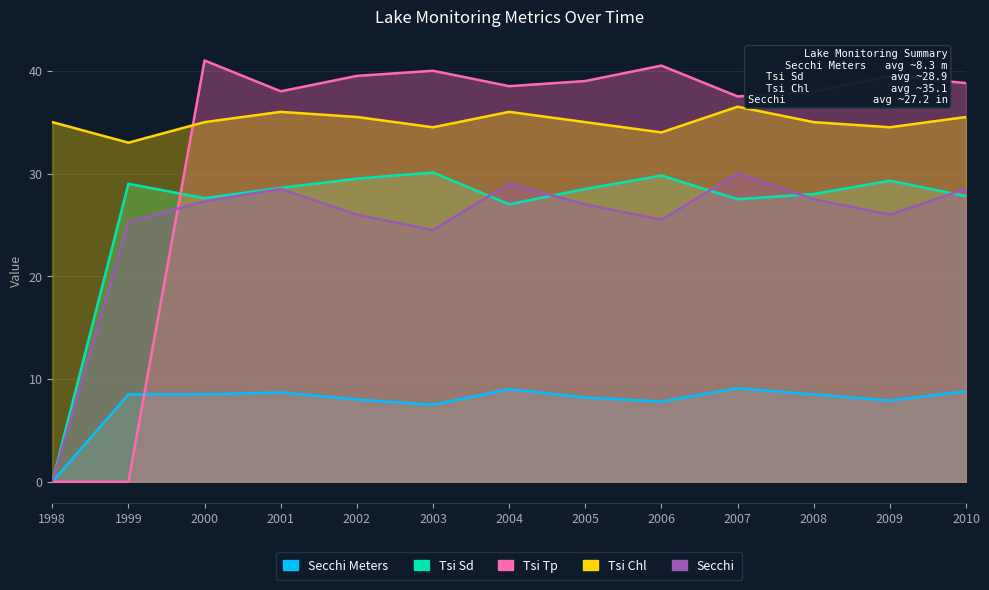

Rank the categories by Tsi Tp value from lowest to highest.

1998, 1999, 2007, 2001, 2008, 2004, 2010, 2005, 2002, 2009, 2003, 2006, 2000